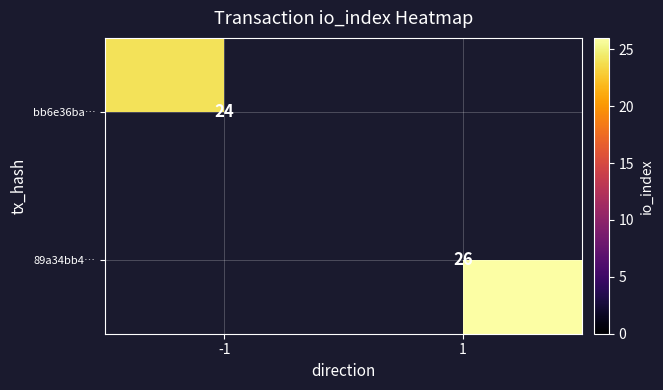

True or false: 89a34bb4… has a value of 26 at 1.

True